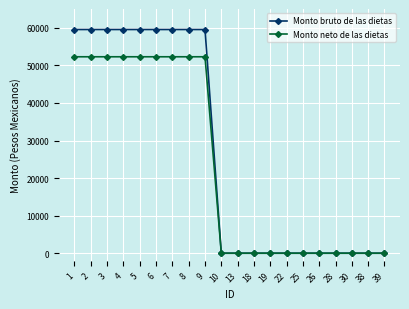

What is the difference between the maximum and minimum values in the Monto neto de las dietas series?

52285